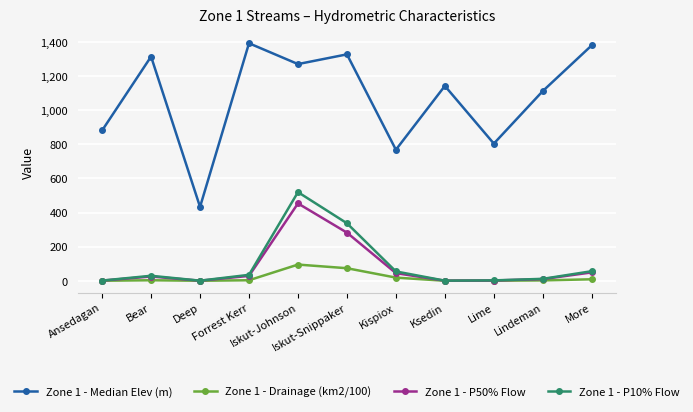

What is the highest value of the Zone 1 - P10% Flow series?

519.5